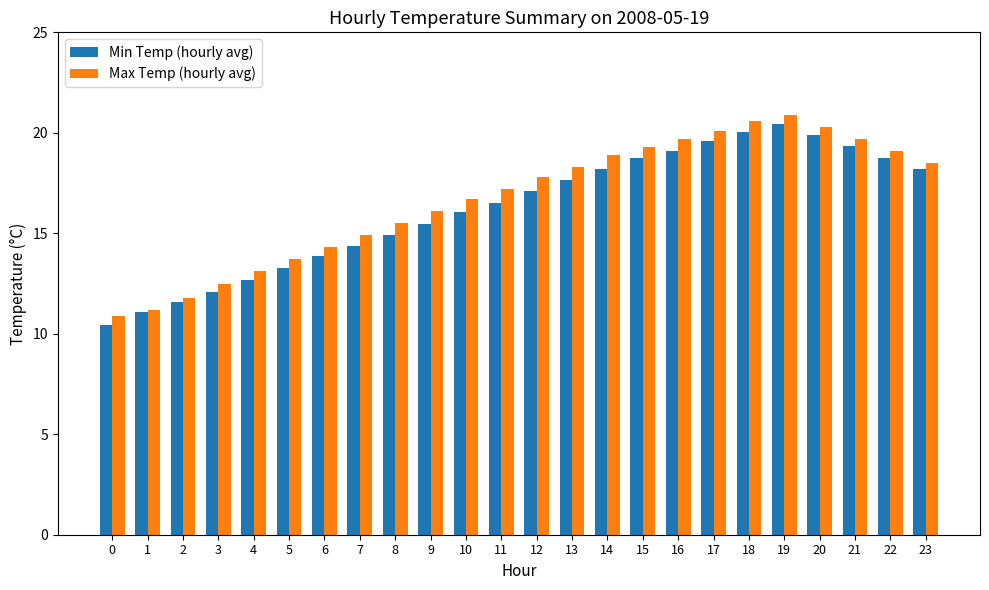

What is the difference between the Min Temp (hourly avg) values at 11 and 5?

3.3